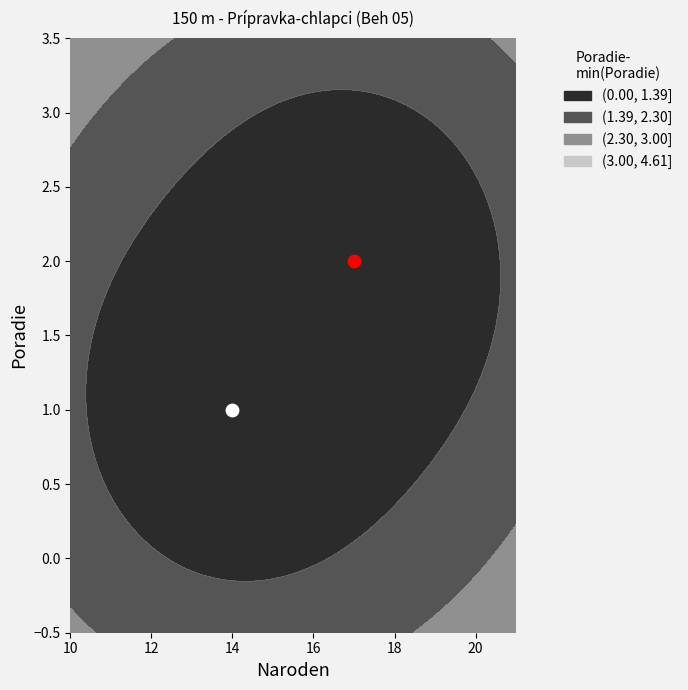

What is the ratio of the value at 14 to the value at 17?

0.5